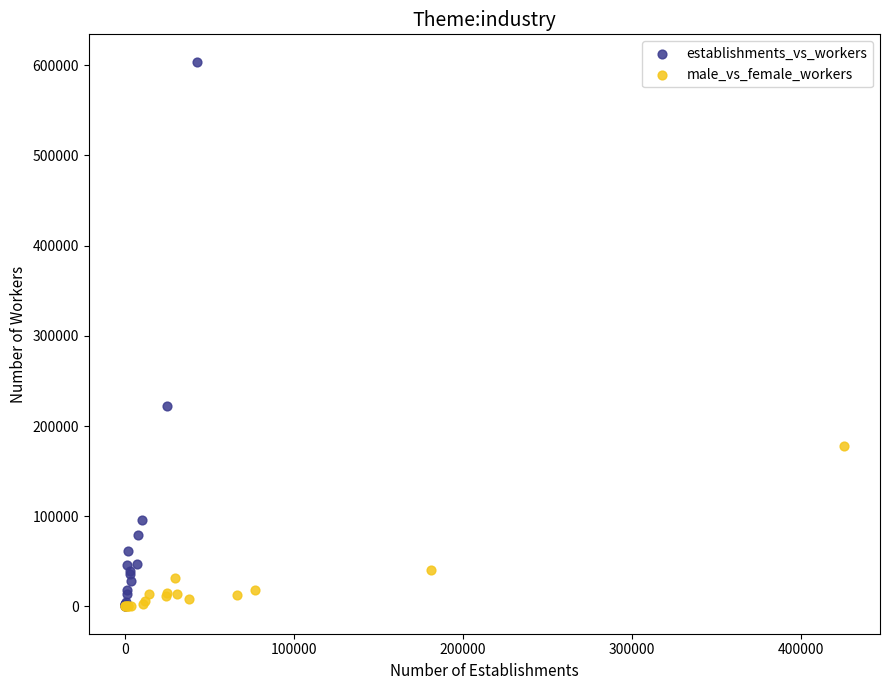

Which series reaches the maximum Y coordinate?

establishments_vs_workers